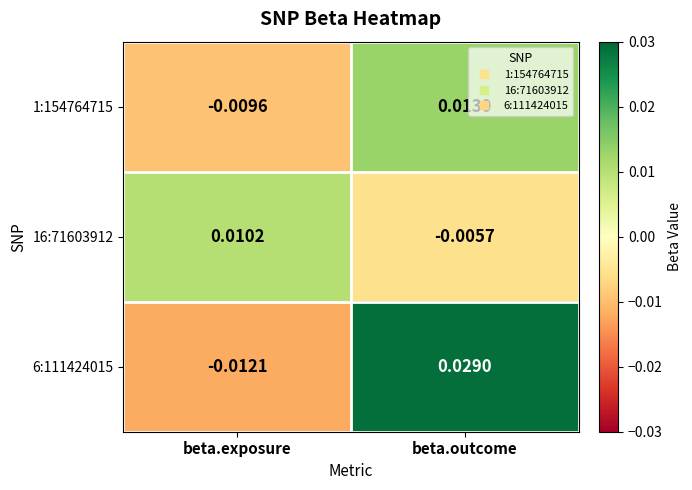

At which label does 6:111424015 reach its peak?

beta.outcome